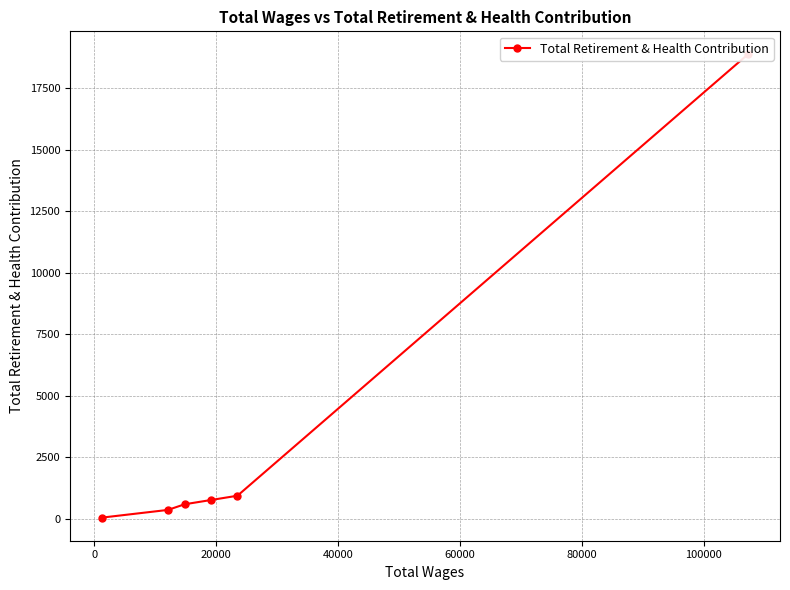

Is this an area chart (filled region under the line)?

No